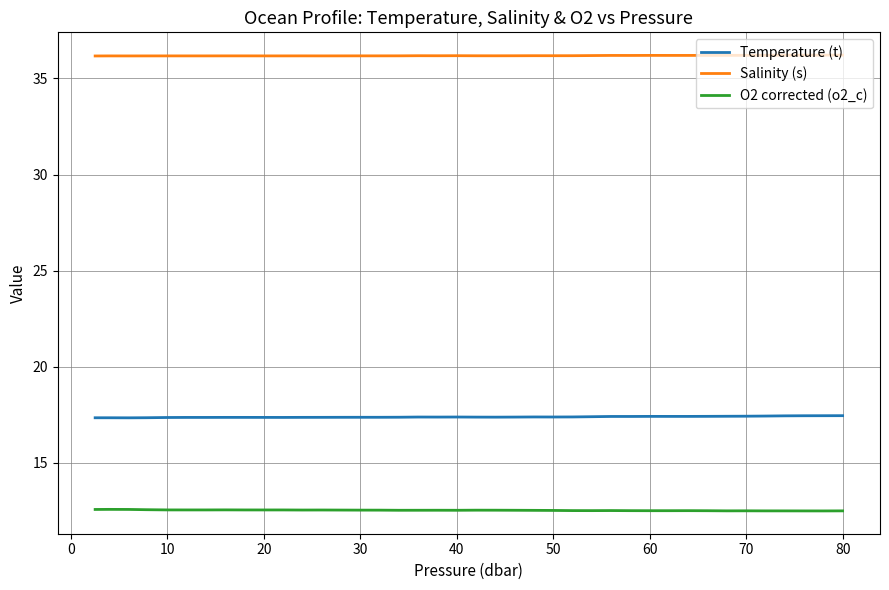

What is the difference between the maximum and minimum values in the Temperature (t) series?

0.1